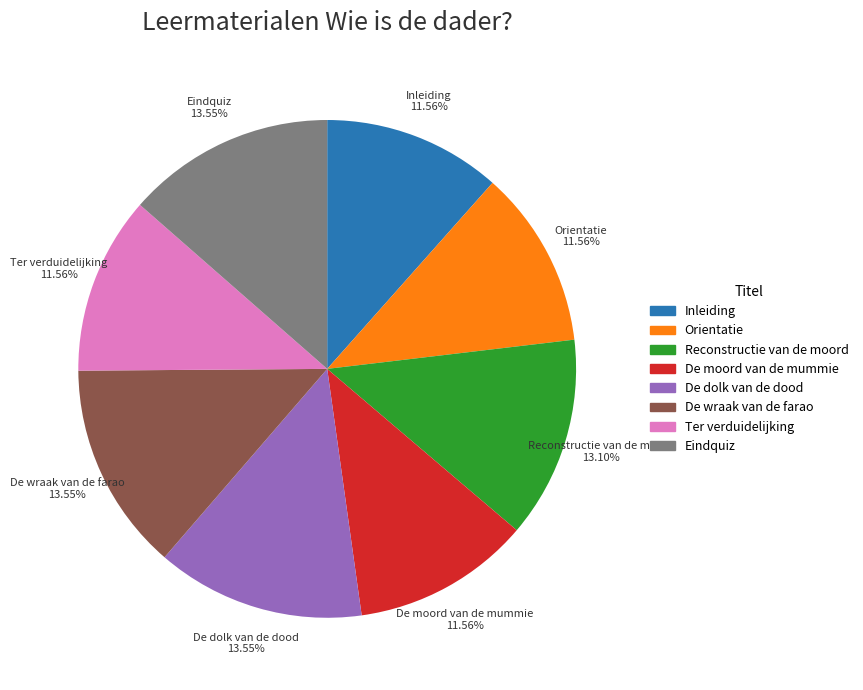

Is it true that Eindquiz is 14% of the pie?

True